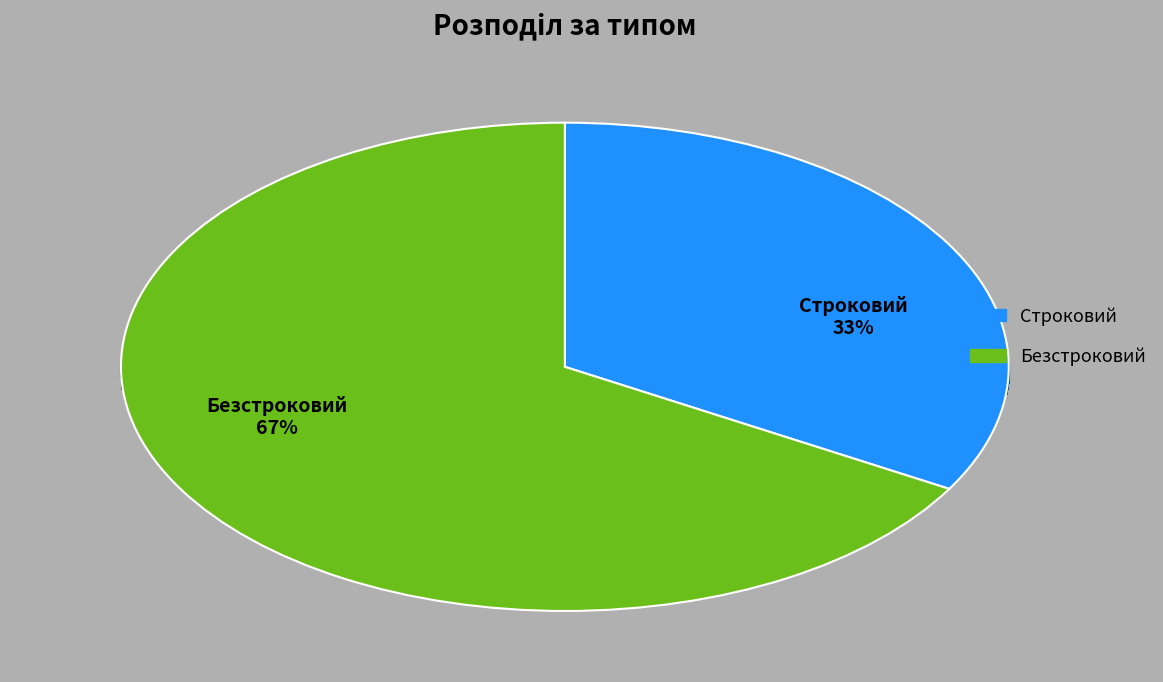

To the nearest percent, what is the average slice percentage?

50%